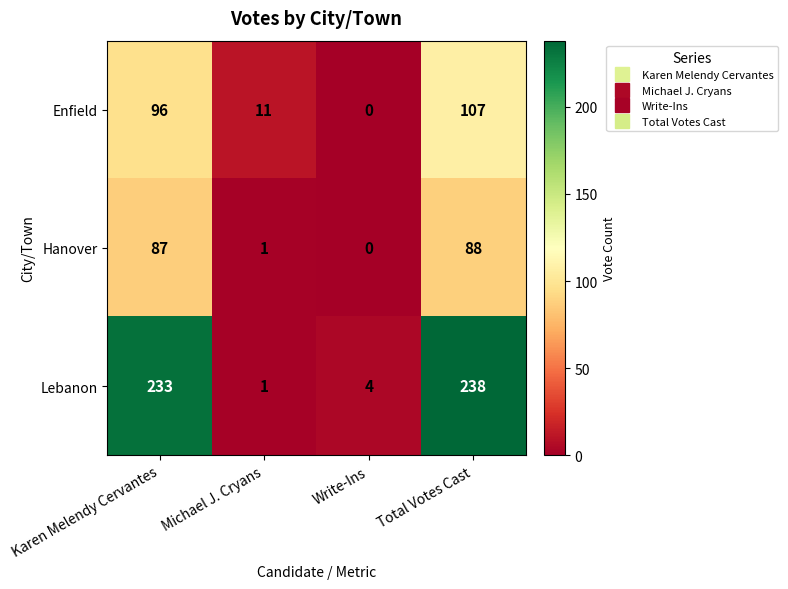

Which category has the lowest value across all series?

Write-Ins